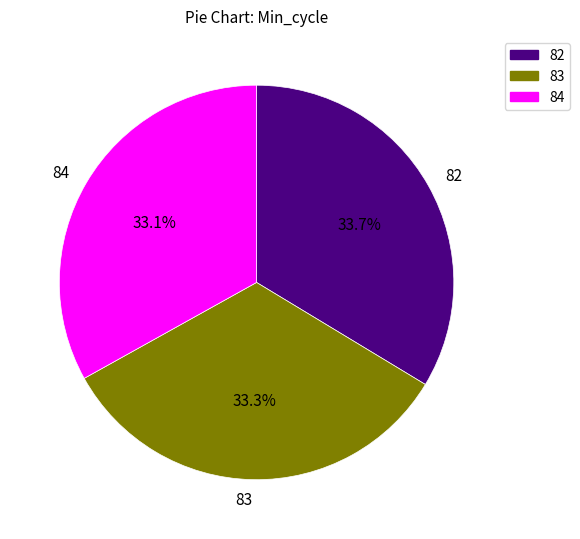

What percentage is NOT represented by 84?

66.9%